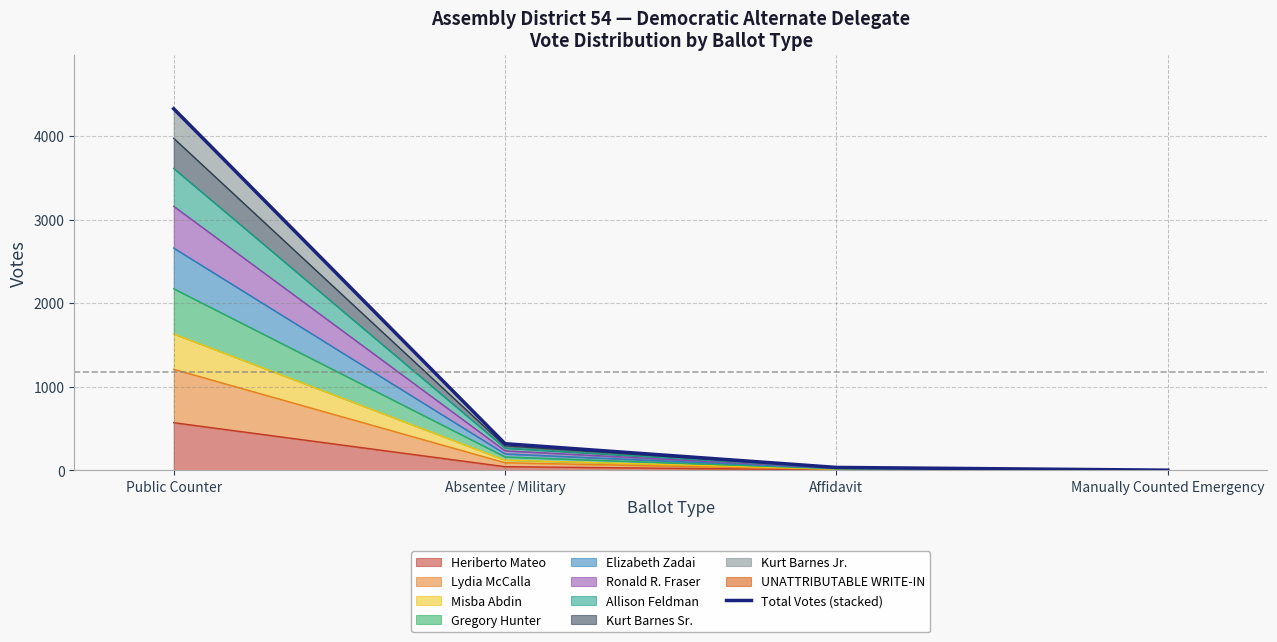

What is the difference between the values at Affidavit and Manually Counted Emergency?

33